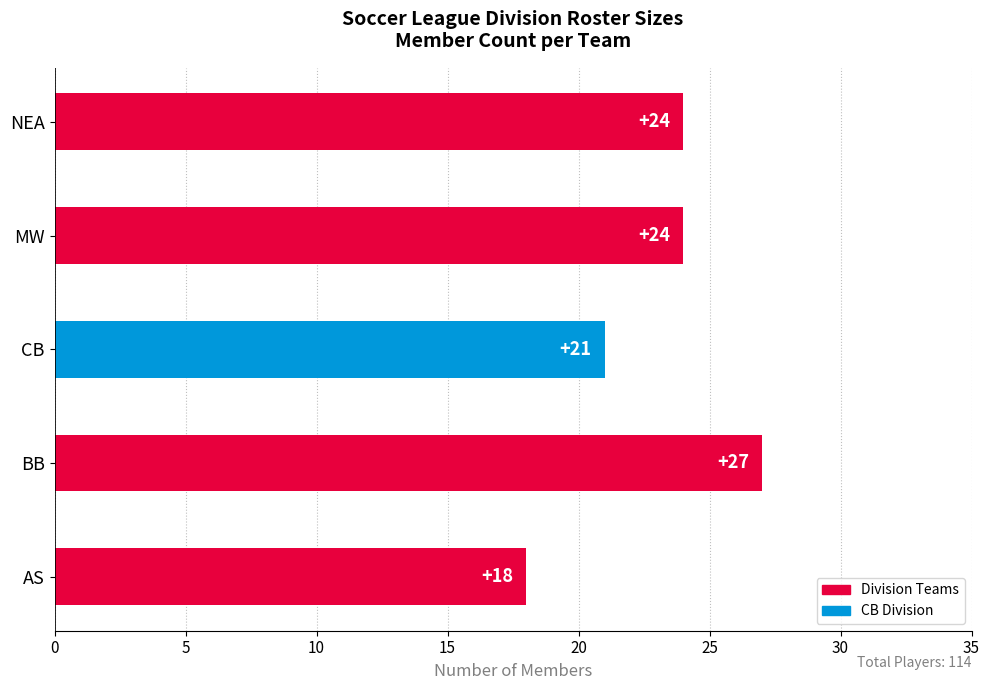

Does the chart contain any negative values?

No